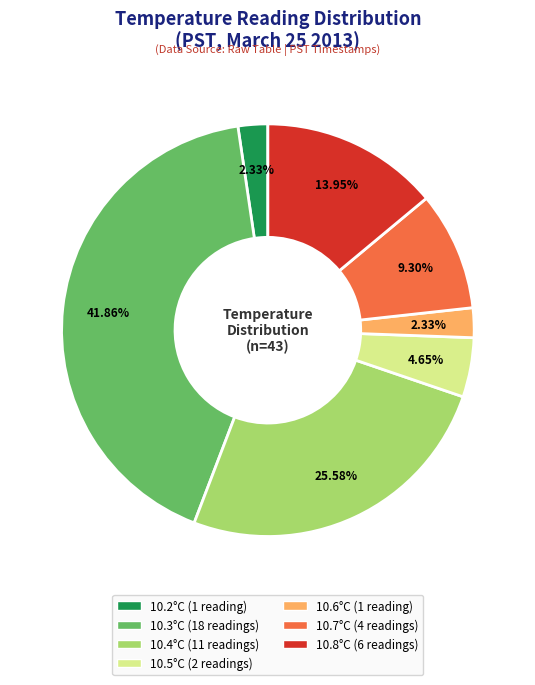

Does any single category account for the majority?

No